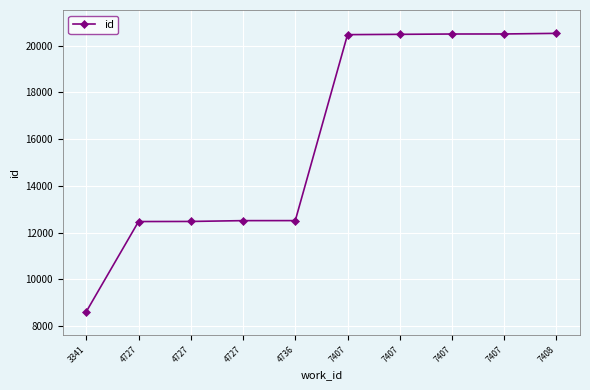

What is the minimum value shown in the chart?

8612